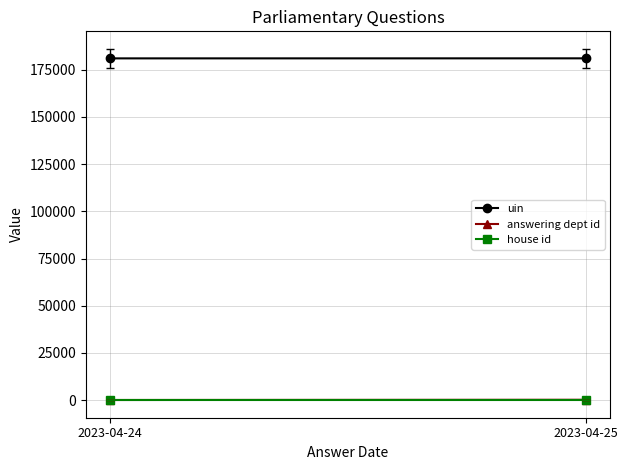

Reading left to right, what are all the values shown in this chart?

uin: 2023-04-24=181031.7	2023-04-25=181053.0
answering dept id: 2023-04-24=85.3	2023-04-25=211.0
house id: 2023-04-24=1.0	2023-04-25=1.0